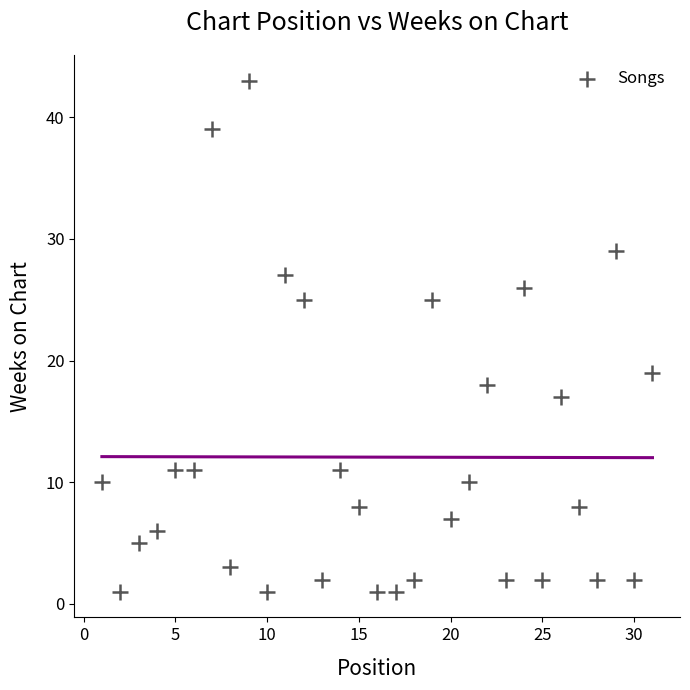

What is the range of Y values (max minus min)?

42